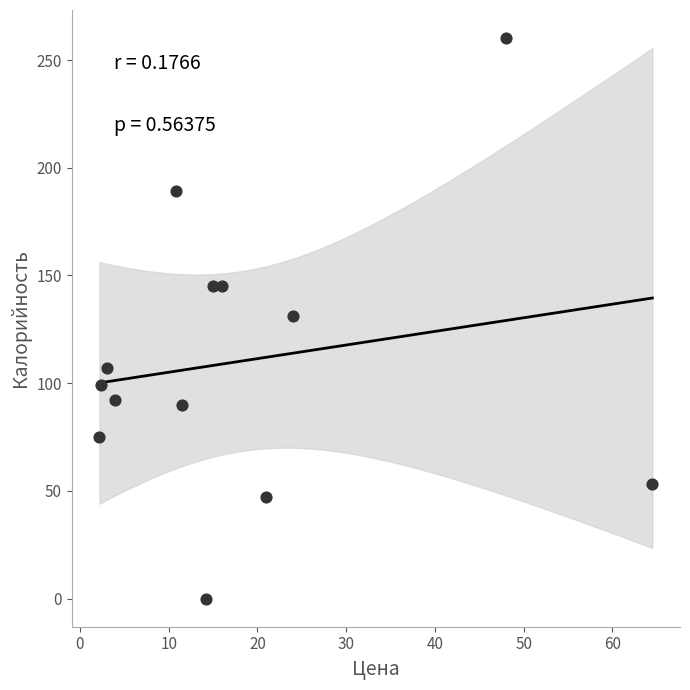

What is the range of X values (max minus min)?

62.3